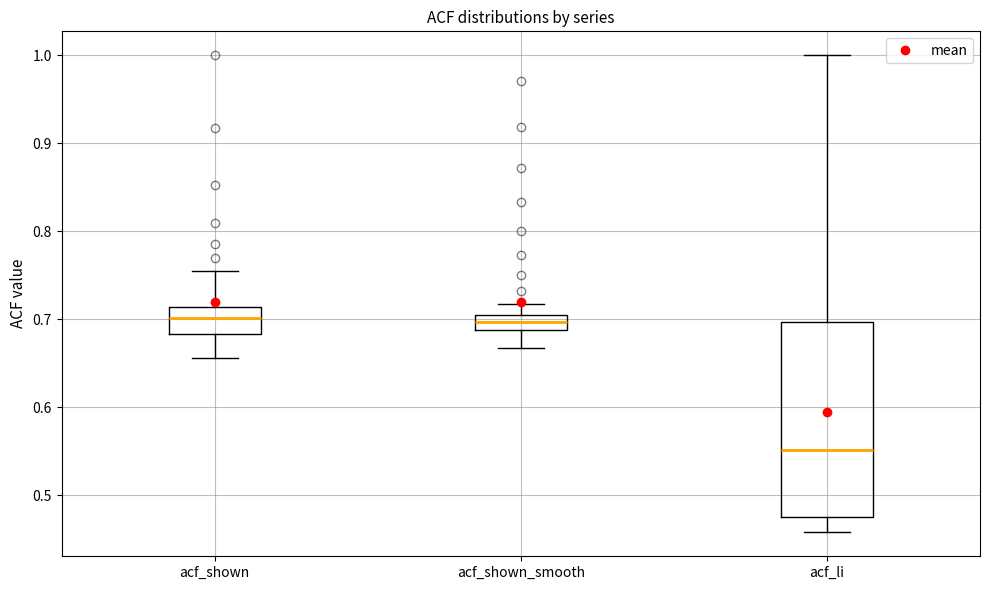

Reading left to right, transcribe this box plot: for each box, give where its median line is, the range the box spans, and where its two whiskers end, as read against the y-axis. The values are not printed on the chart, so give them approximately, as read against the axis.

acf_shown: median 0.70, box 0.68 to 0.71, whiskers 0.66 to 0.76
acf_shown_smooth: median 0.70 (inside the box), box 0.69 to 0.70, whiskers 0.67 to 0.72
acf_li: median 0.55, box 0.48 to 0.70, whiskers 0.46 to 1.00